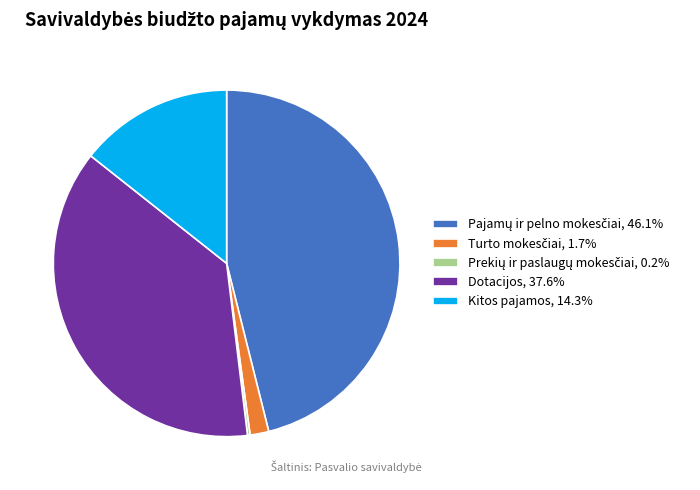

Does Kitos pajamos, 14.3% account for over 50% of the chart?

No